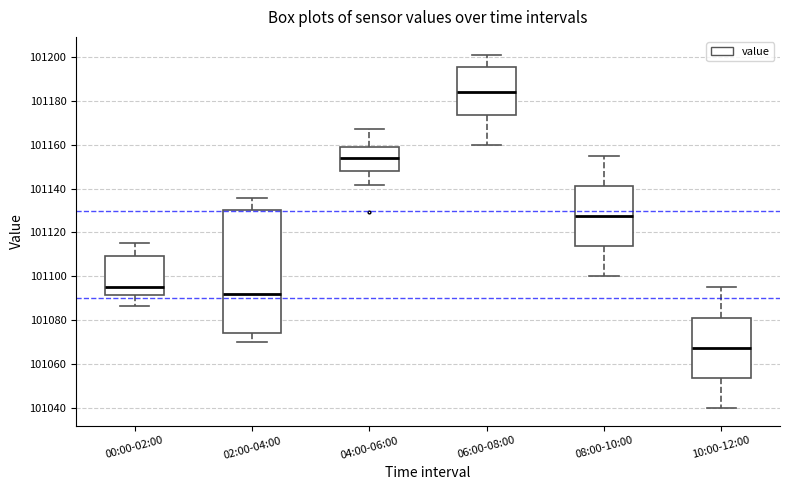

Reading left to right, read every box against the y-axis: the position of its median line, the range the box covers, and the ends of its whiskers. The values are not printed on the chart, so give them approximately, as read against the axis.

00:00-02:00: median 101096, box 101092 to 101110, whiskers 101086 to 101116
02:00-04:00: median 101092, box 101074 to 101130, whiskers 101070 to 101136
04:00-06:00: median 101154, box 101148 to 101158, whiskers 101142 to 101168
06:00-08:00: median 101184, box 101174 to 101196, whiskers 101160 to 101202
08:00-10:00: median 101128, box 101114 to 101142, whiskers 101100 to 101156
10:00-12:00: median 101068, box 101054 to 101082, whiskers 101040 to 101096